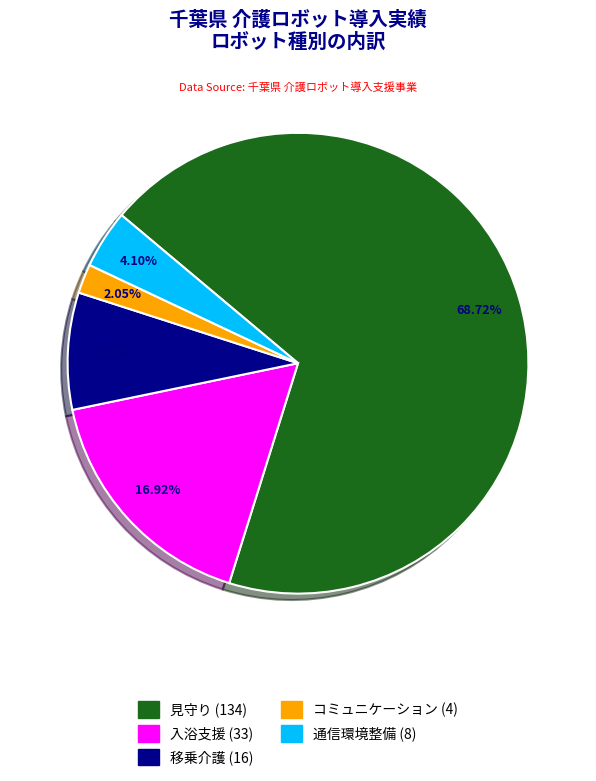

Which category has the smallest portion of the pie?

コミュニケーション